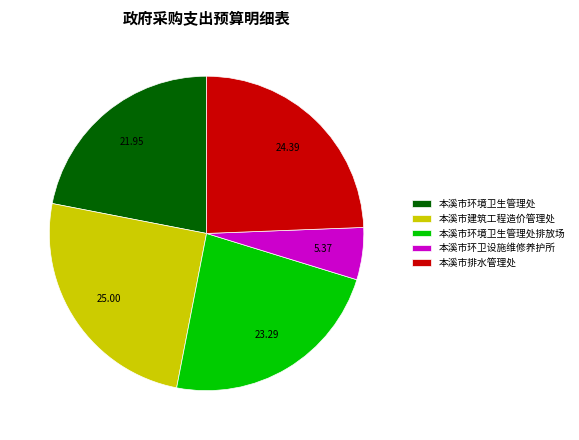

Is there a majority slice in this chart?

No